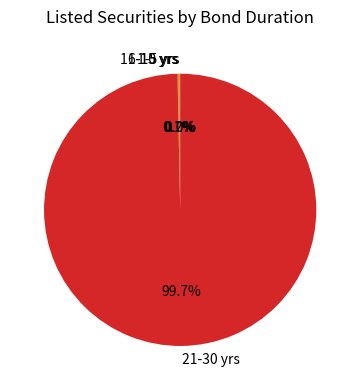

What is the largest slice in the pie chart?

21-30 yrs